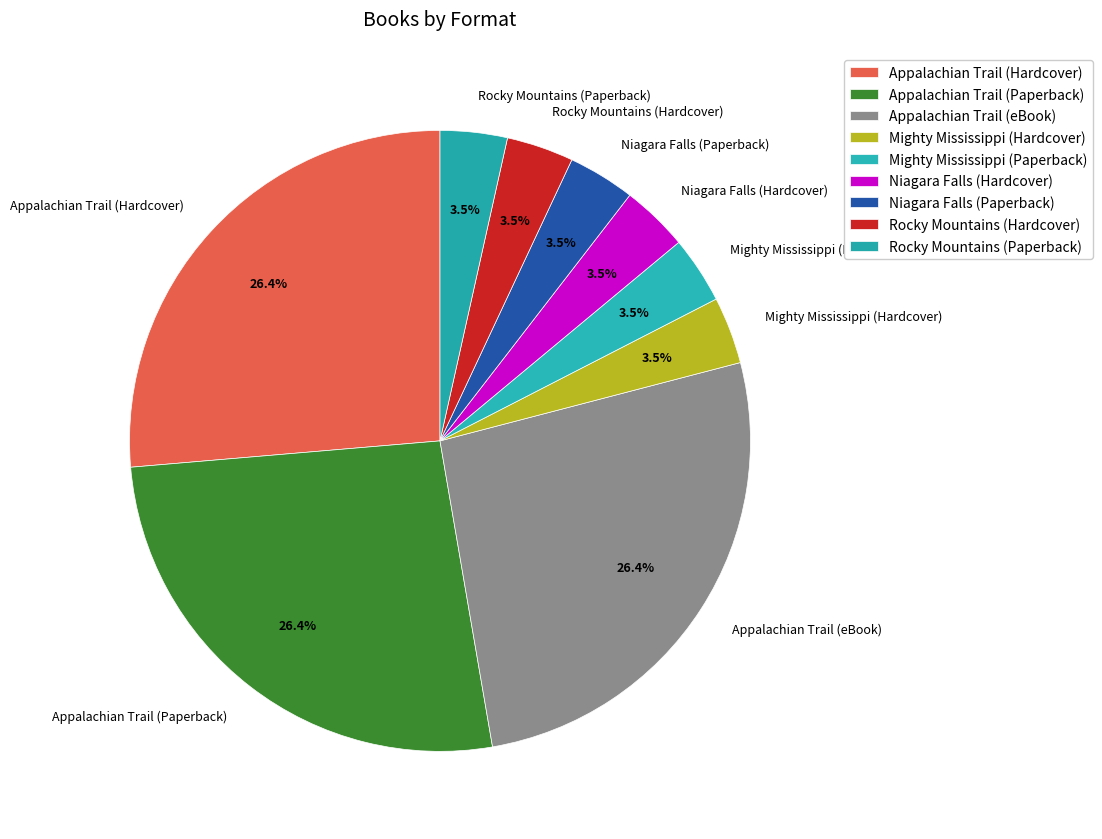

Combined, do Rocky Mountains (Paperback) and Appalachian Trail (Hardcover) account for over 50%?

No